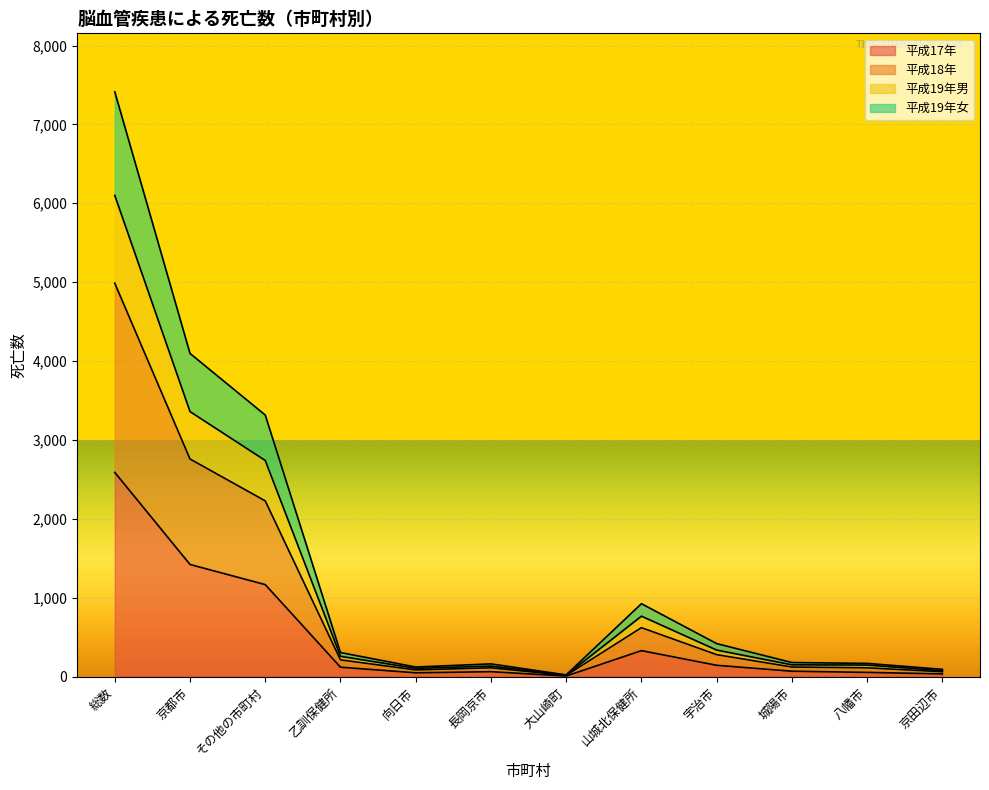

What are all the series names shown in the legend?

平成17年, 平成18年, 平成19年男, 平成19年女